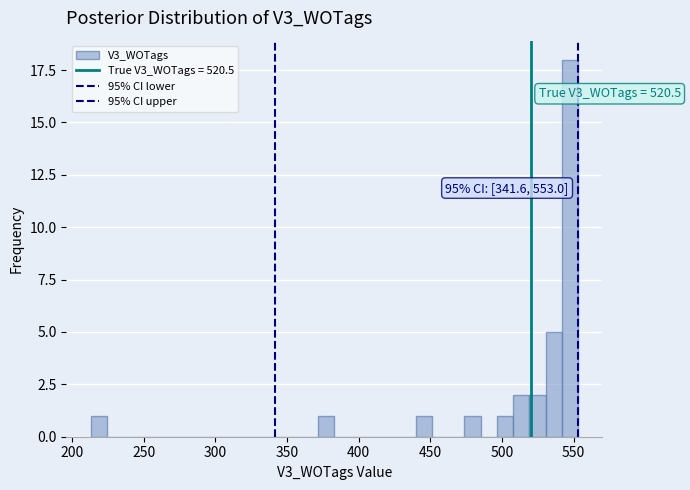

Read against the x-axis, roughly where is the centre of the tallest bar?

545